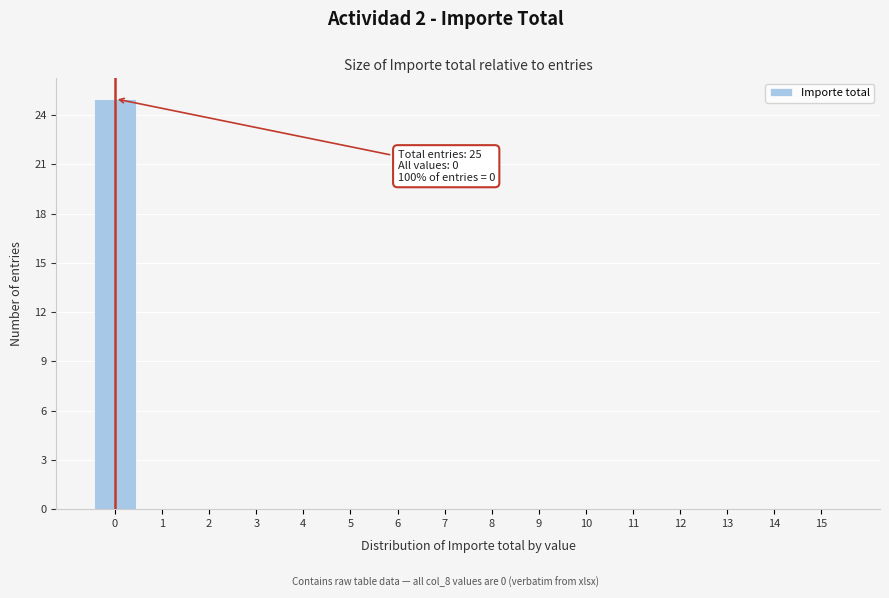

Over which range of the x-axis is the bar tallest?

-0.5 to 0.5